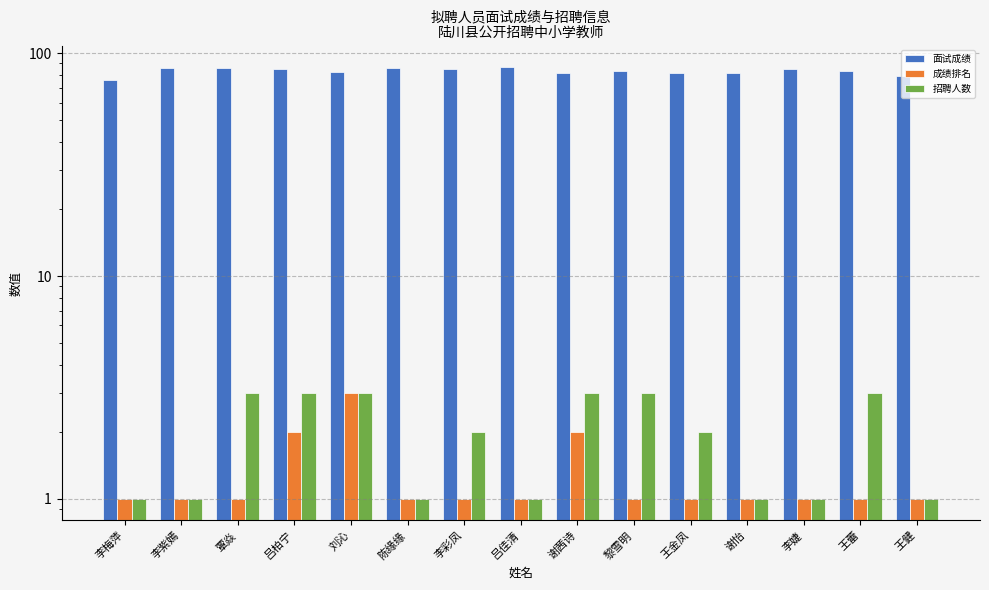

Reading right to left, extract all data points from this chart.

面试成绩: 王健=78.8	王蕾=82.8	李婕=84.6	谢怡=81.8	王金凤=81.4	黎雪明=83.3	谢茜诗=81.4	吕佳清=86.6	李彩凤=84.8	陈缘缘=85.6	刘沁=82.7	吕柏宁=85.3	覃焱=86.0	李紫嫣=85.6	李梅萍=76.2
成绩排名: 王健=1.0	王蕾=1.0	李婕=1.0	谢怡=1.0	王金凤=1.0	黎雪明=1.0	谢茜诗=2.0	吕佳清=1.0	李彩凤=1.0	陈缘缘=1.0	刘沁=3.0	吕柏宁=2.0	覃焱=1.0	李紫嫣=1.0	李梅萍=1.0
招聘人数: 王健=1.0	王蕾=3.0	李婕=1.0	谢怡=1.0	王金凤=2.0	黎雪明=3.0	谢茜诗=3.0	吕佳清=1.0	李彩凤=2.0	陈缘缘=1.0	刘沁=3.0	吕柏宁=3.0	覃焱=3.0	李紫嫣=1.0	李梅萍=1.0